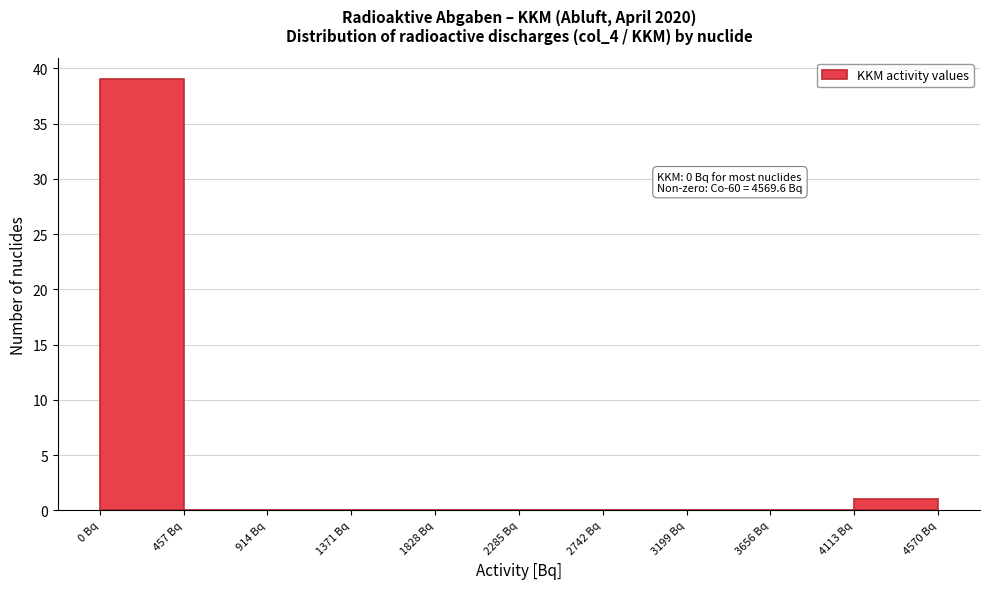

Over which range of the x-axis is the bar tallest?

0 to 450